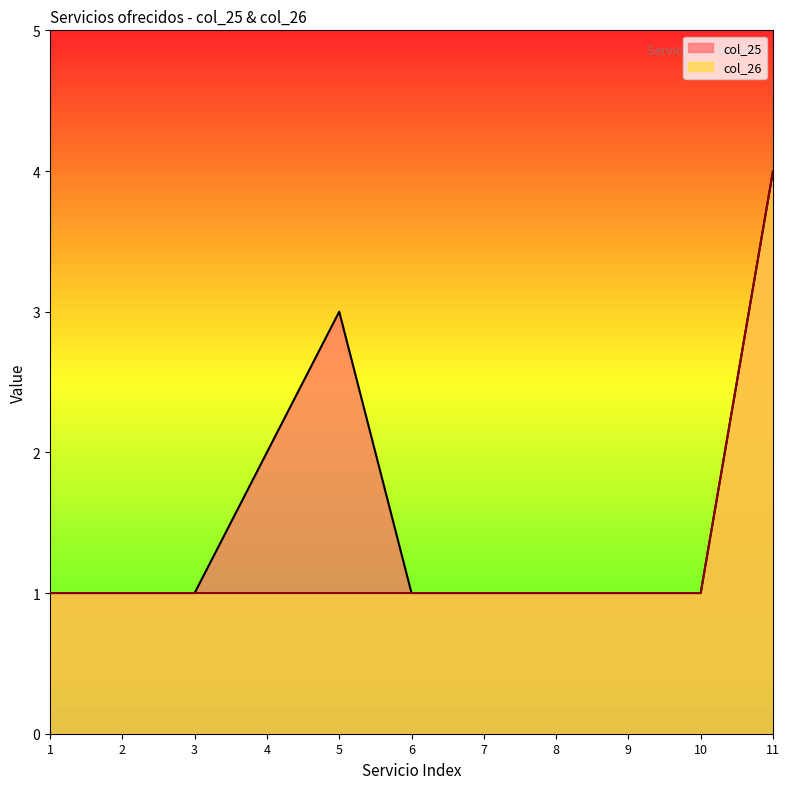

Rank the series by their maximum value, from lowest to highest.

col_25, col_26